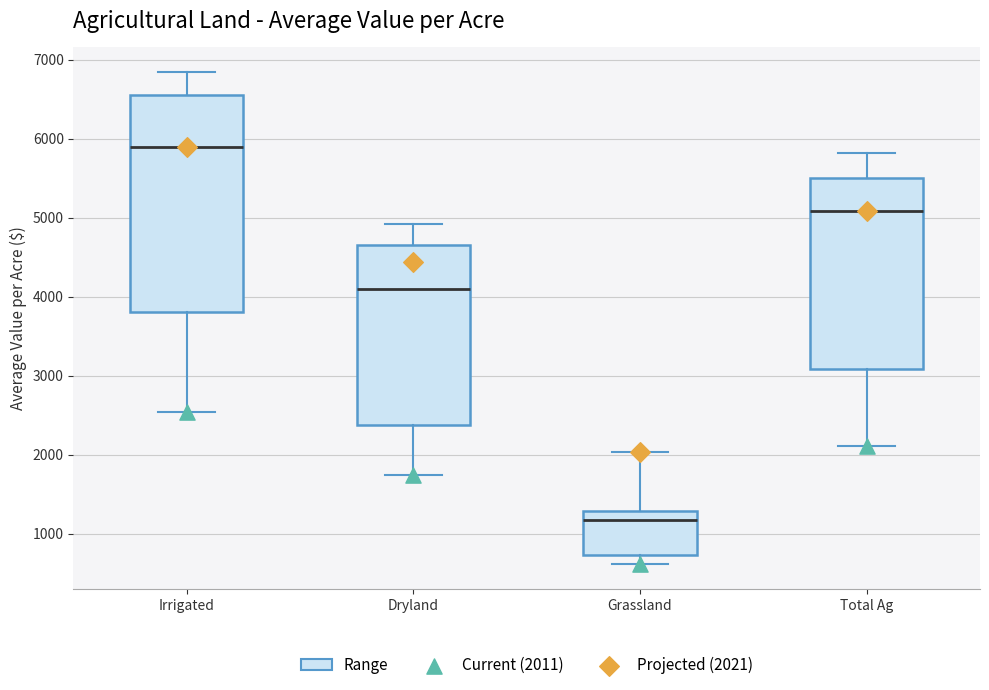

Comparing the boxes themselves (not the whiskers), which one is the tallest?

Irrigated